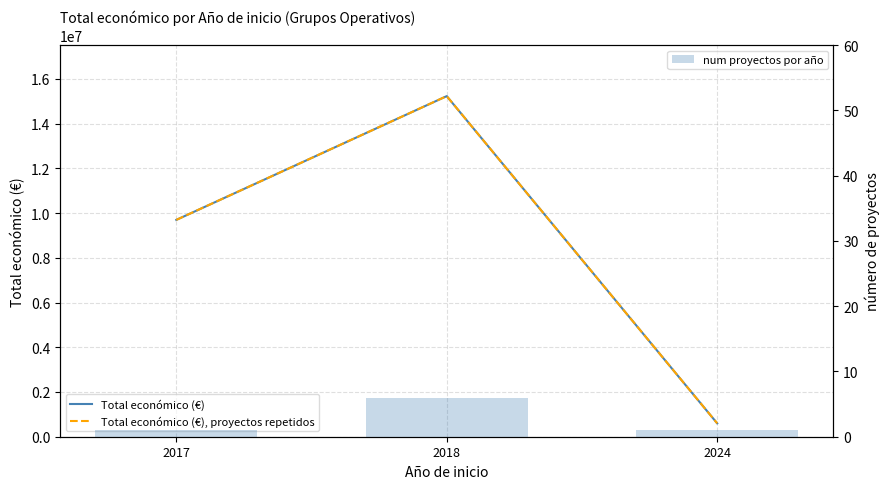

What is the spread (max minus min) of values at 2024?

599261